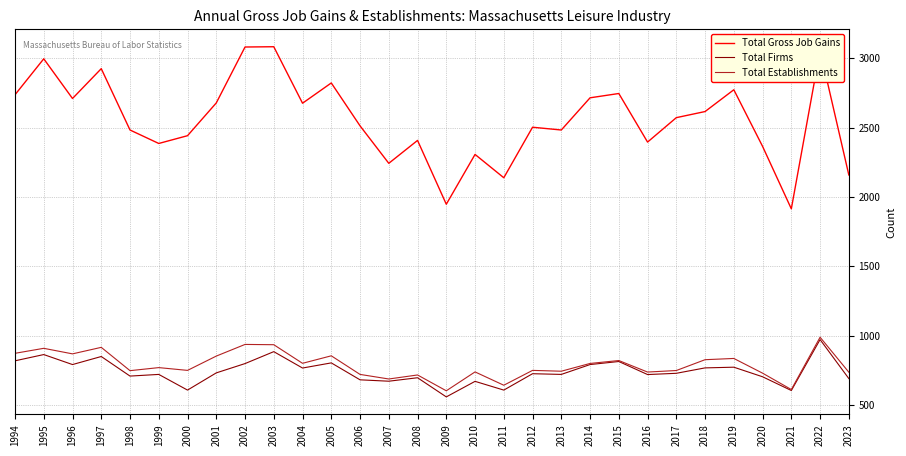

Which series has the largest total across all categories?

Total Gross Job Gains